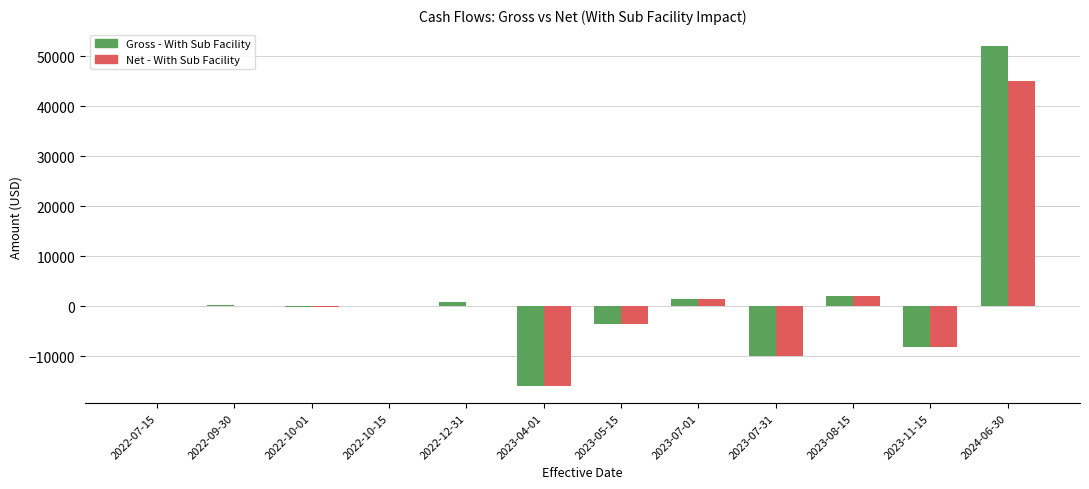

At which category does the chart reach its peak across all series?

2024-06-30